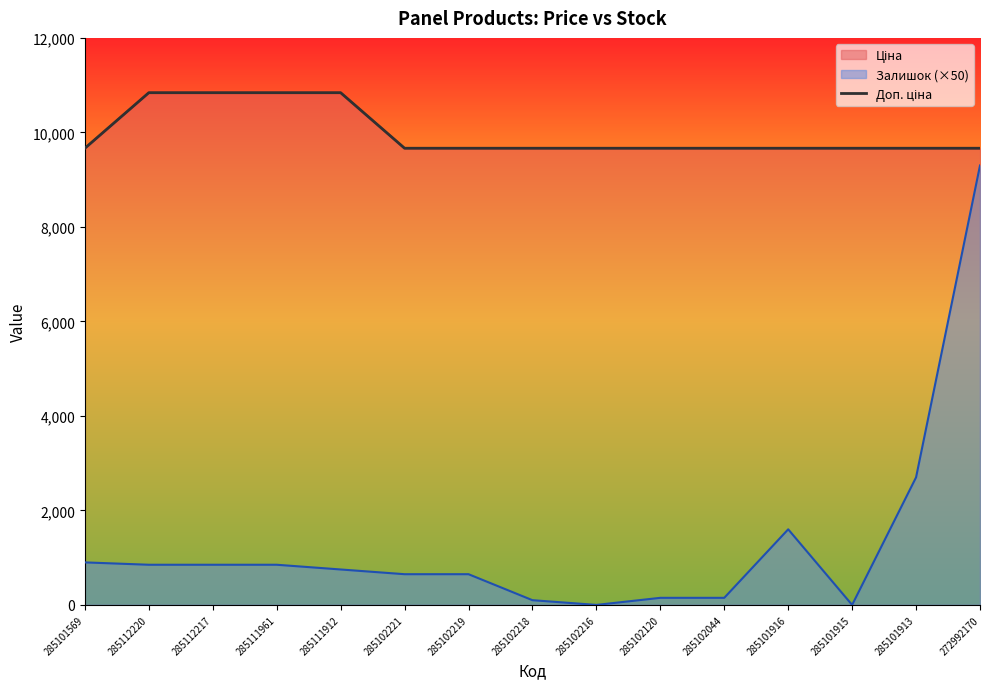

Reading left to right, list all the values displayed in this chart.

9664.7	10840.1	10840.1	10840.1	10840.1	9664.7	9664.7	9664.7	9664.7	9664.7	9664.7	9664.7	9664.7	9664.7	9664.7